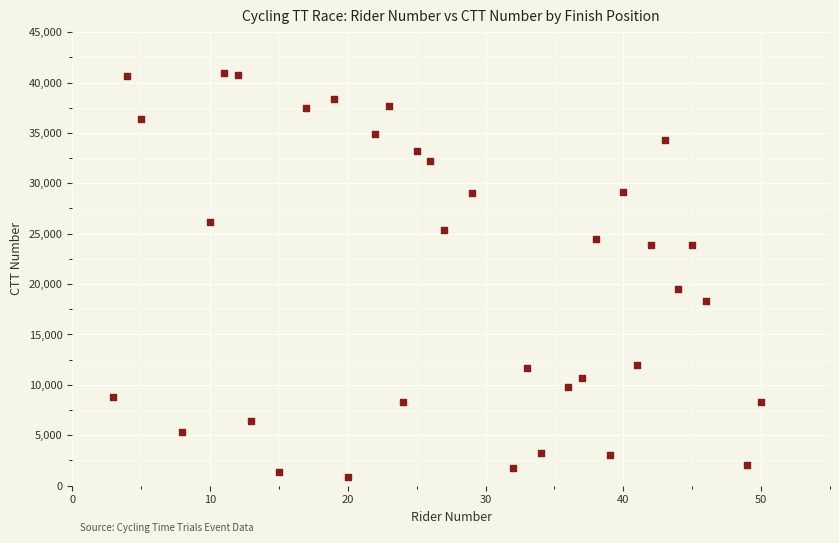

What Y value in the scatter plot is closest to 20924?

19486